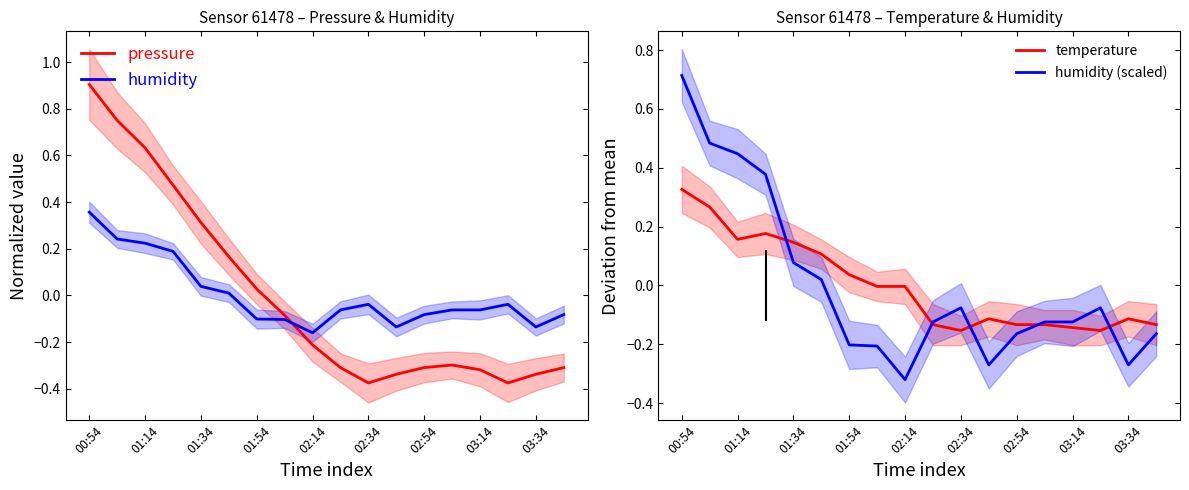

How many intersections are there between humidity and pressure?

1